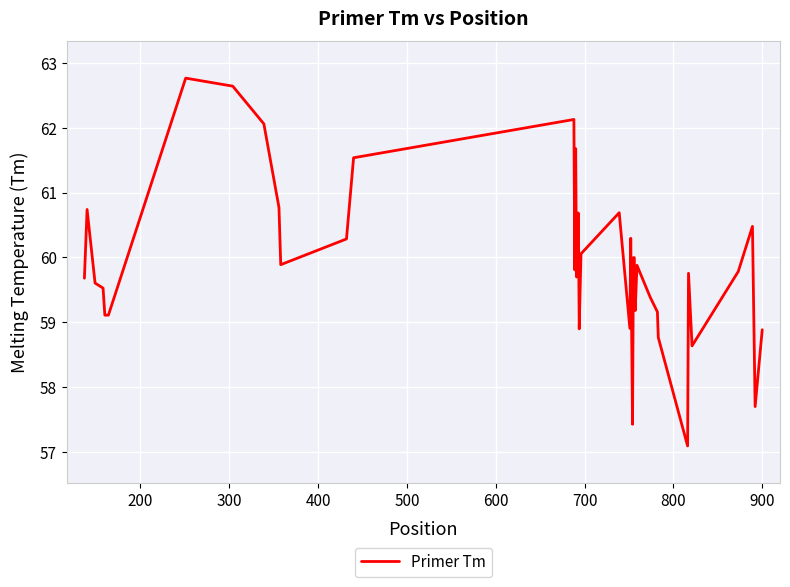

What is the difference between the maximum and minimum values?

5.7